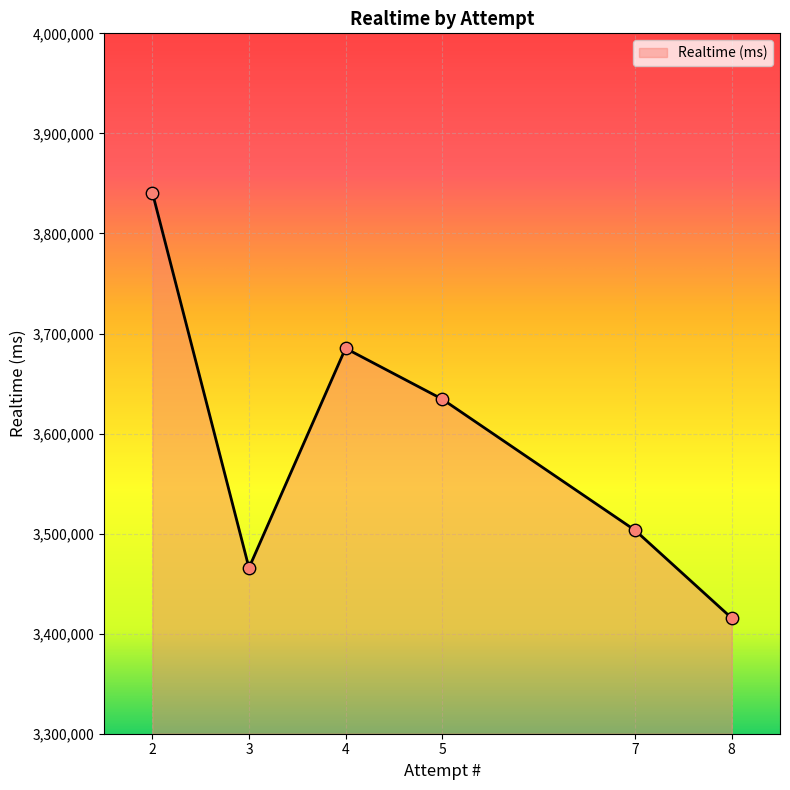

Which has a higher value, 3 or 4?

4